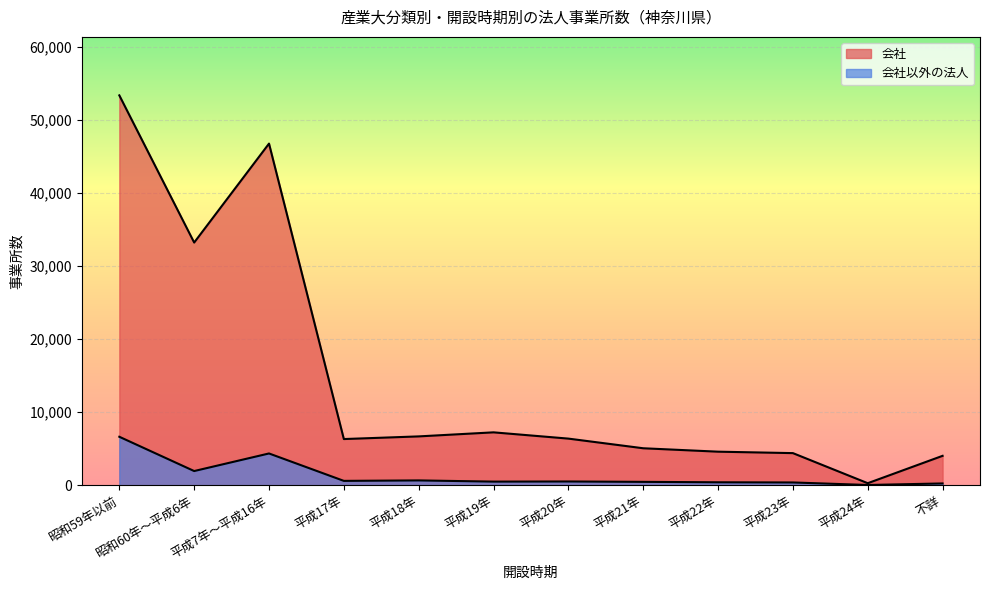

Is it true that 会社以外の法人 equals 494 at 平成19年?

True